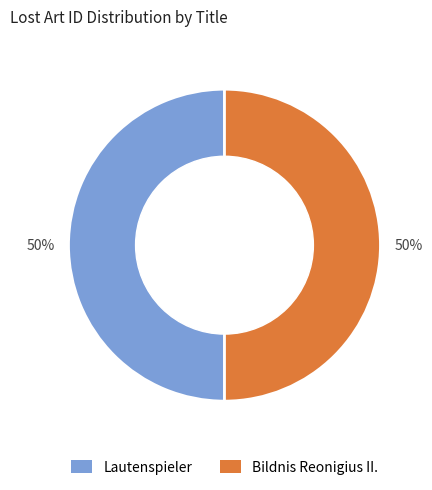

How many segments does this pie chart have?

2